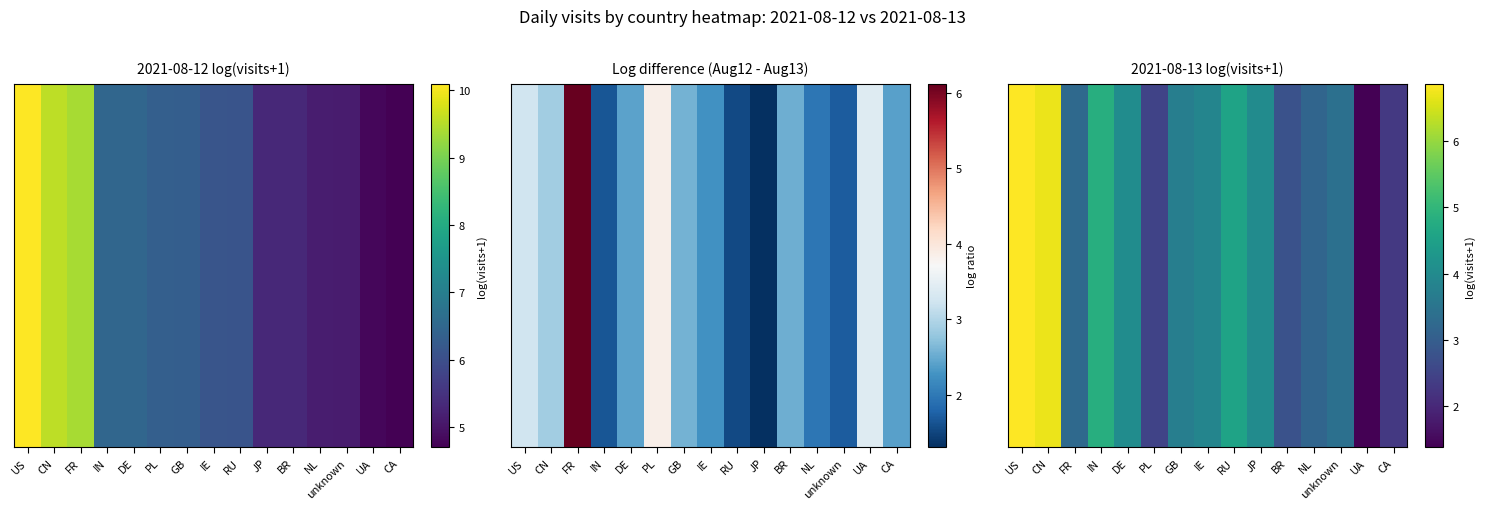

Rank the categories by value from lowest to highest.

UA, CA, PL, BR, NL, FR, unknown, GB, IE, JP, DE, RU, IN, CN, US